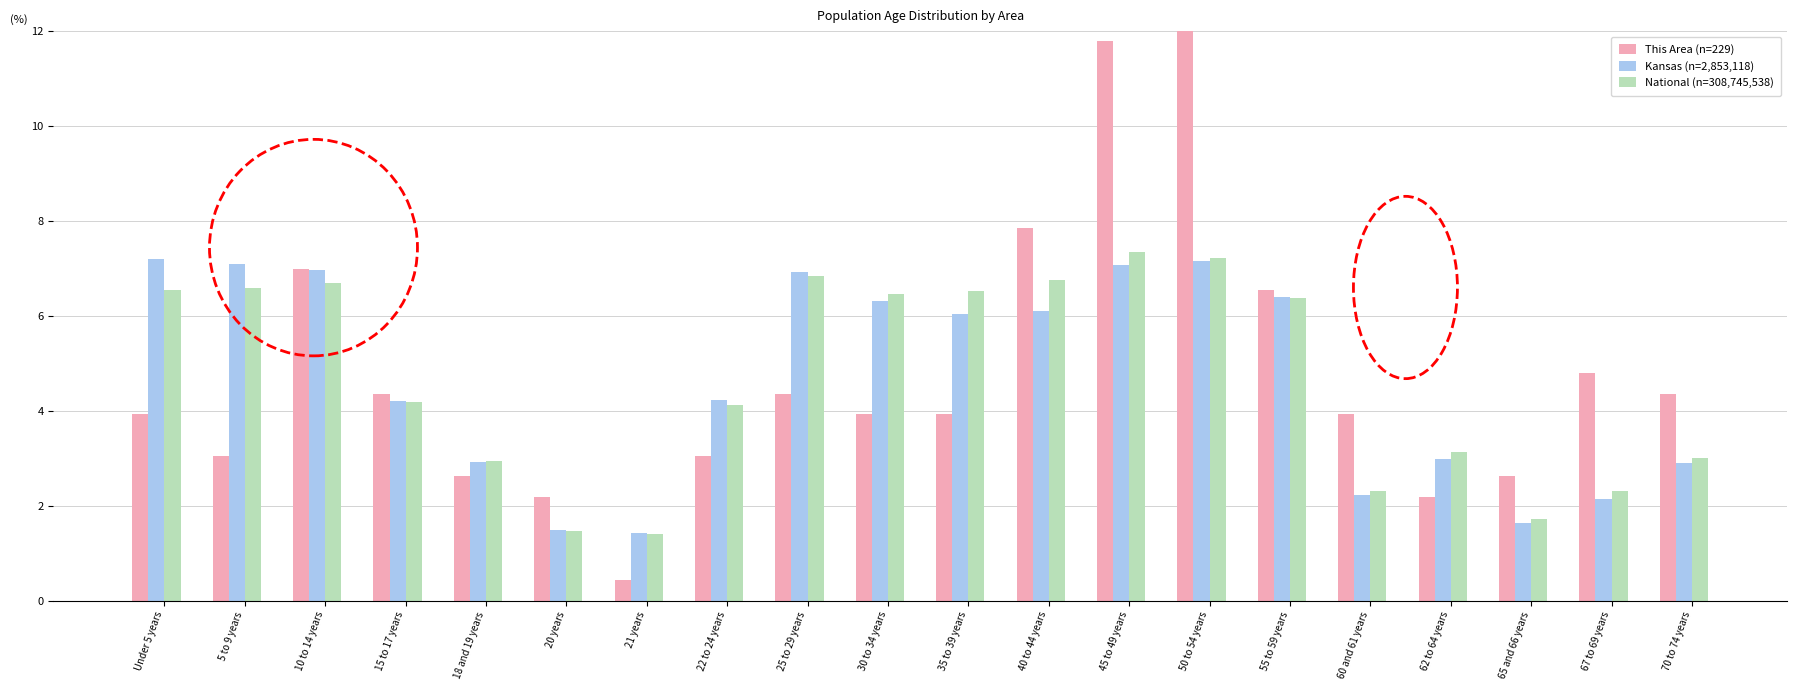

What is the highest value of the This Area (n=229) series?

12.2